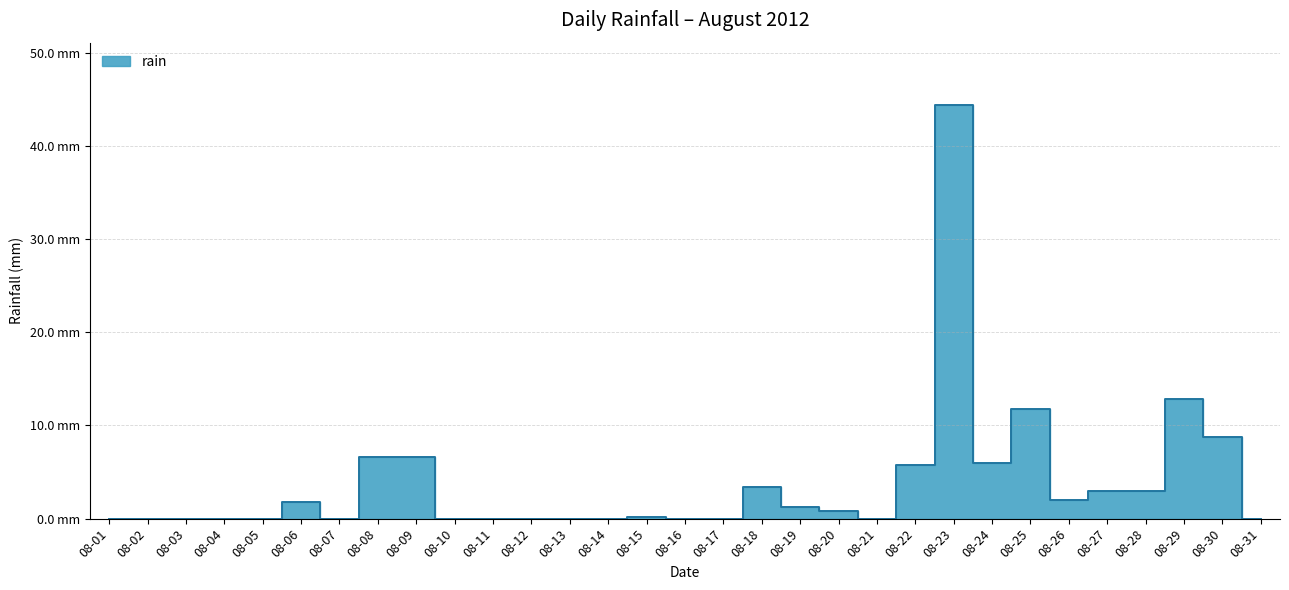

List the labels in order of value, largest first.

08-23, 08-29, 08-25, 08-30, 08-08, 08-09, 08-24, 08-22, 08-18, 08-27, 08-28, 08-26, 08-06, 08-19, 08-20, 08-15, 08-01, 08-02, 08-03, 08-04, 08-05, 08-07, 08-10, 08-11, 08-12, 08-13, 08-14, 08-16, 08-17, 08-21, 08-31